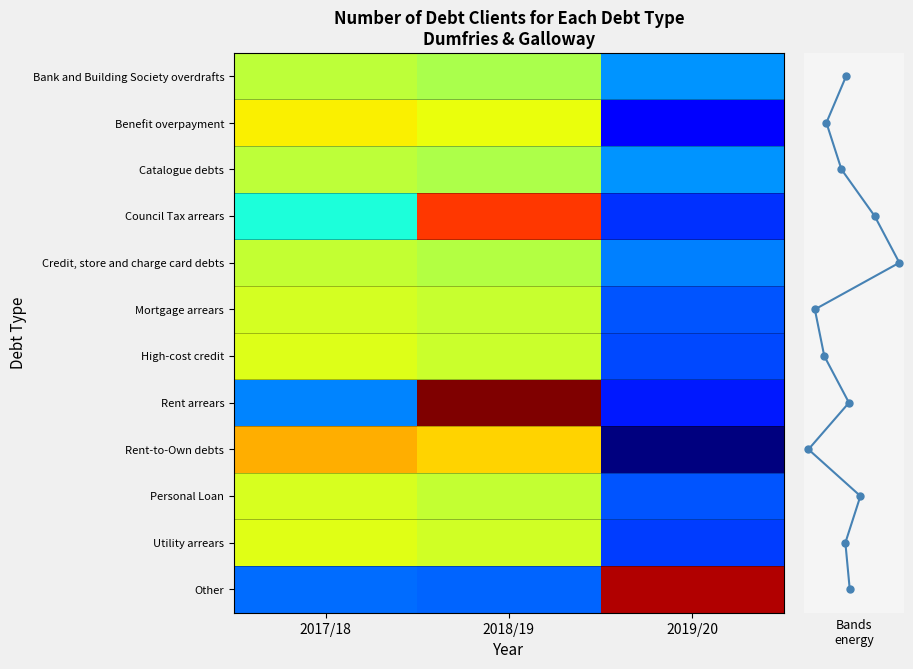

What is the difference between the Council Tax arrears values at 2018/19 and 2017/18?

0.3